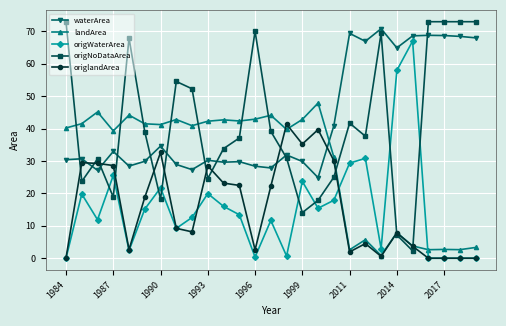

Which series ends up on top after the final intersection of waterArea and origNoDataArea?

origNoDataArea